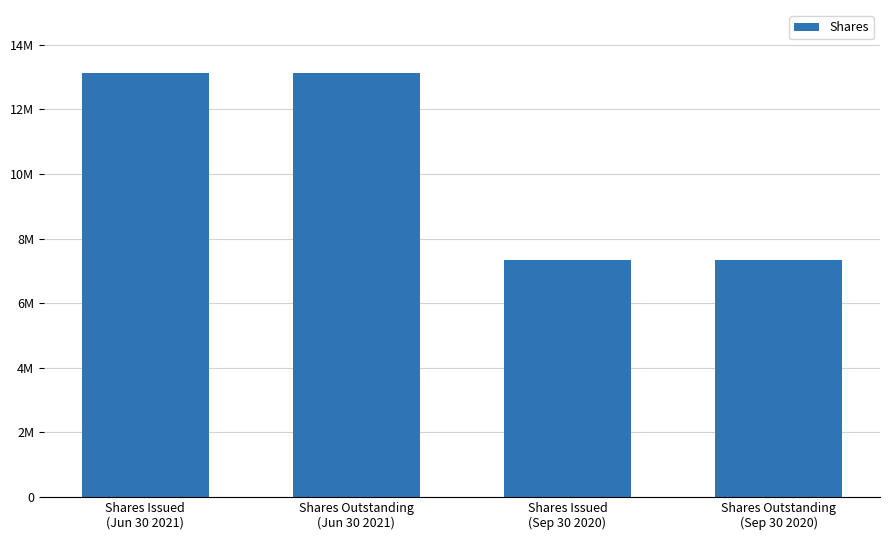

Does the chart contain any negative values?

No